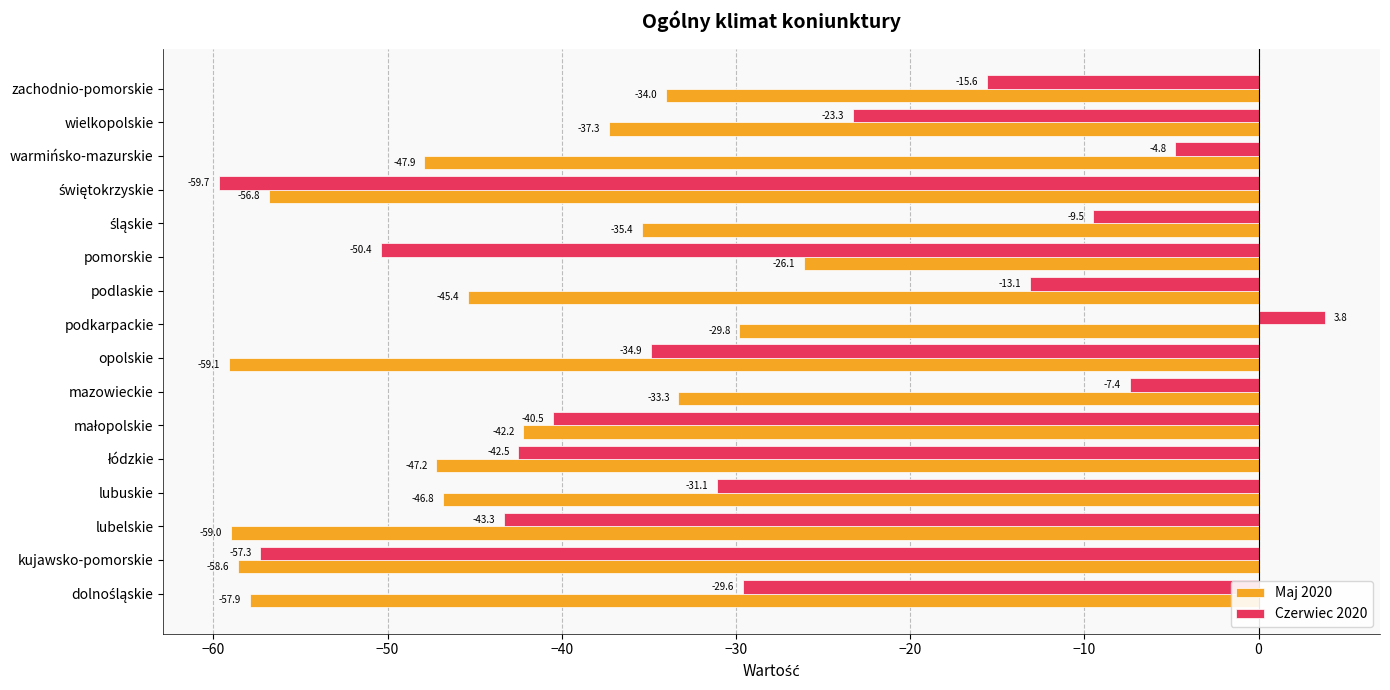

The value of Maj 2020 at kujawsko-pomorskie is -58.6. True or false?

True